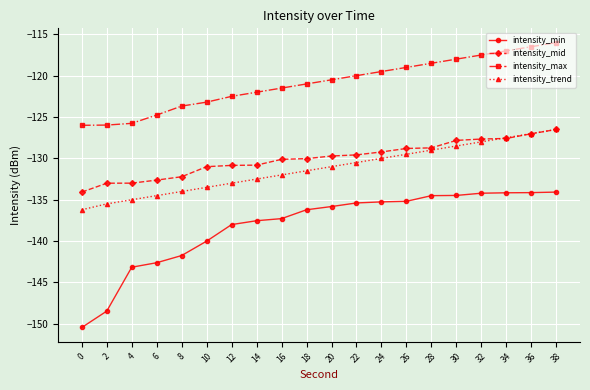

What are all the series names shown in the legend?

intensity_min, intensity_mid, intensity_max, intensity_trend